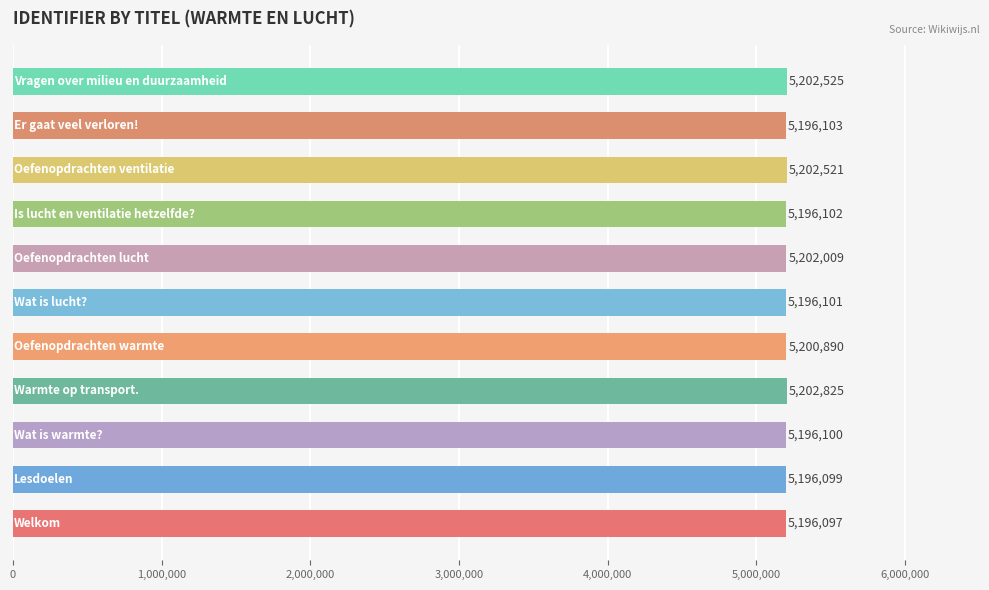

What is the difference between the maximum and minimum values?

6728